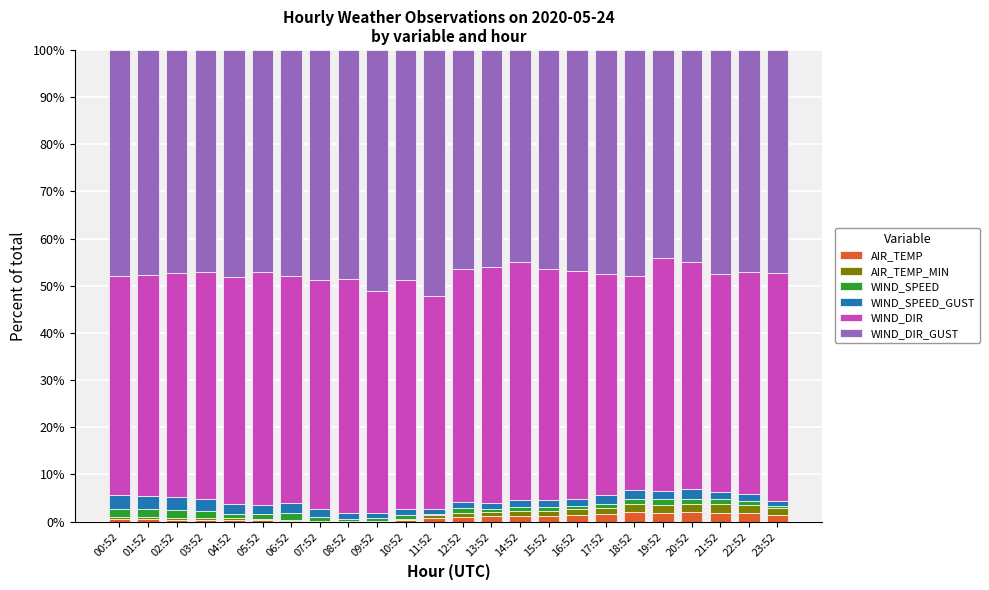

What is the maximum value for AIR_TEMP?

2.0